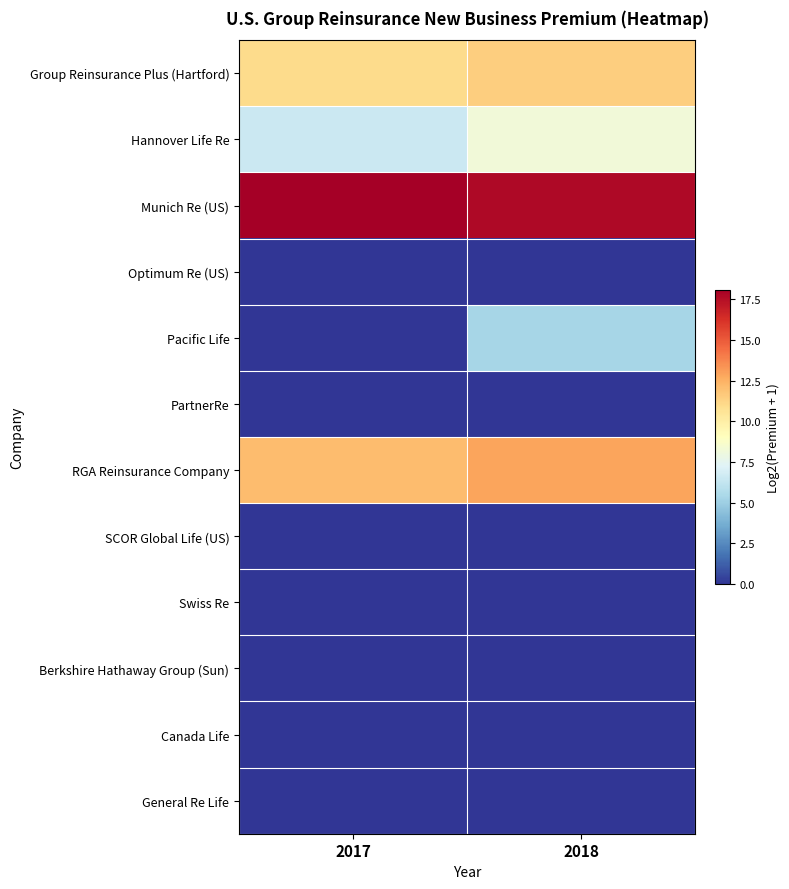

Reading left to right, extract all data points from this chart.

Group Reinsurance Plus (Hartford): 2017=11.0	2018=11.5
Hannover Life Re: 2017=6.5	2018=8.2
Munich Re (US): 2017=18.1	2018=17.7
Optimum Re (US): 2017=0.0	2018=0.0
Pacific Life: 2017=0.0	2018=5.3
PartnerRe: 2017=0.0	2018=0.0
RGA Reinsurance Company: 2017=12.1	2018=12.9
SCOR Global Life (US): 2017=0.0	2018=0.0
Swiss Re: 2017=0.0	2018=0.0
Berkshire Hathaway Group (Sun): 2017=0.0	2018=0.0
Canada Life: 2017=0.0	2018=0.0
General Re Life: 2017=0.0	2018=0.0